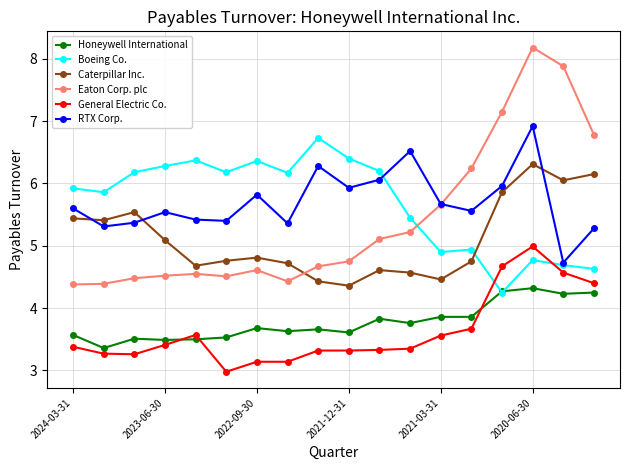

Which series has the widest spread of values?

Eaton Corp. plc